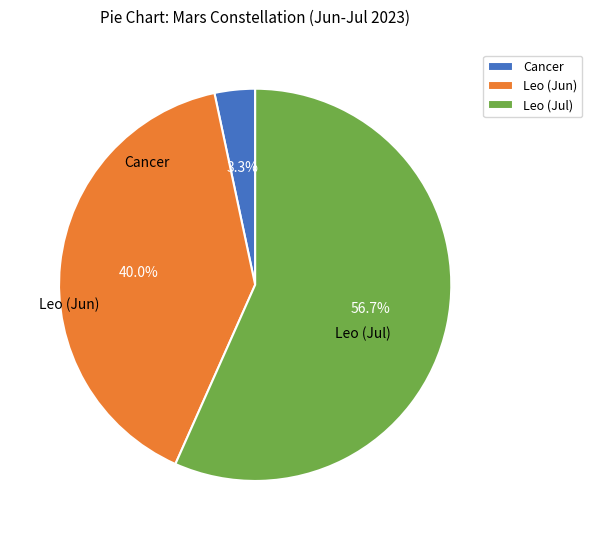

Is it true that Leo (Jul) is 62% of the pie?

False